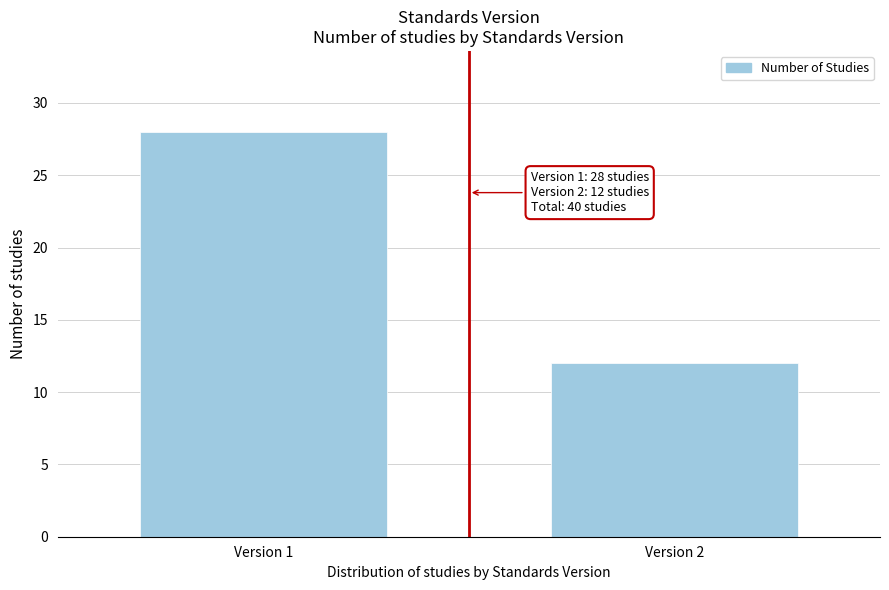

Reading left to right, list all the values displayed in this chart.

Version 1=28	Version 2=12